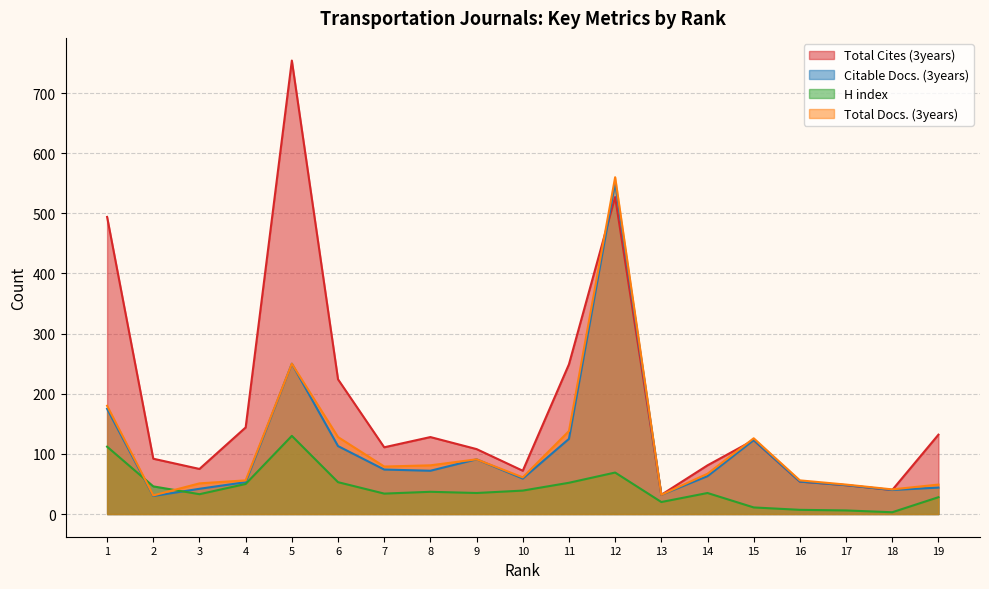

Is it true that Total Docs. (3years) equals 18 at 13?

False